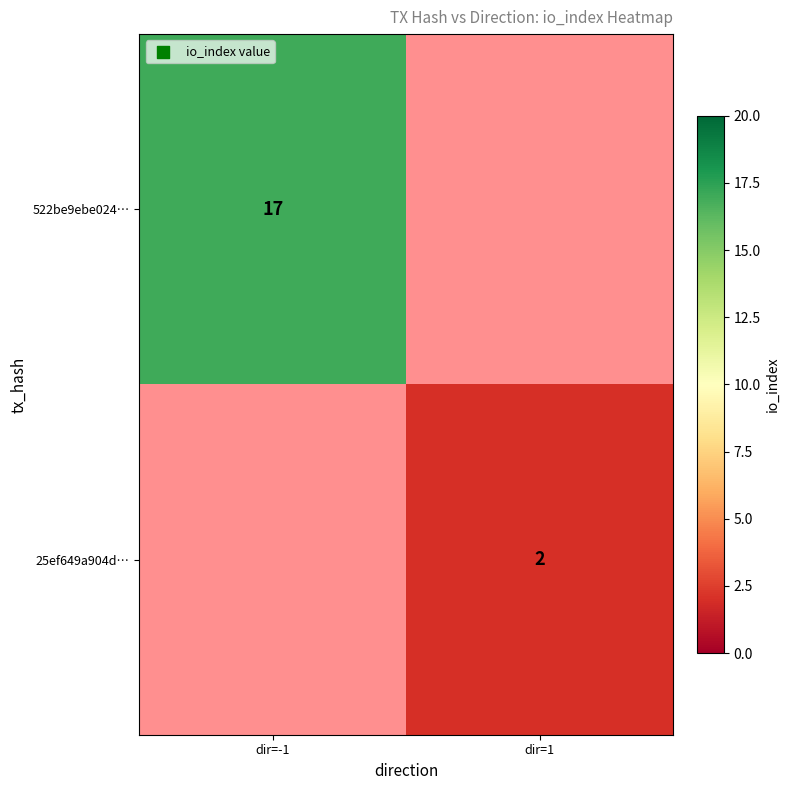

How many data points does each series have?

2